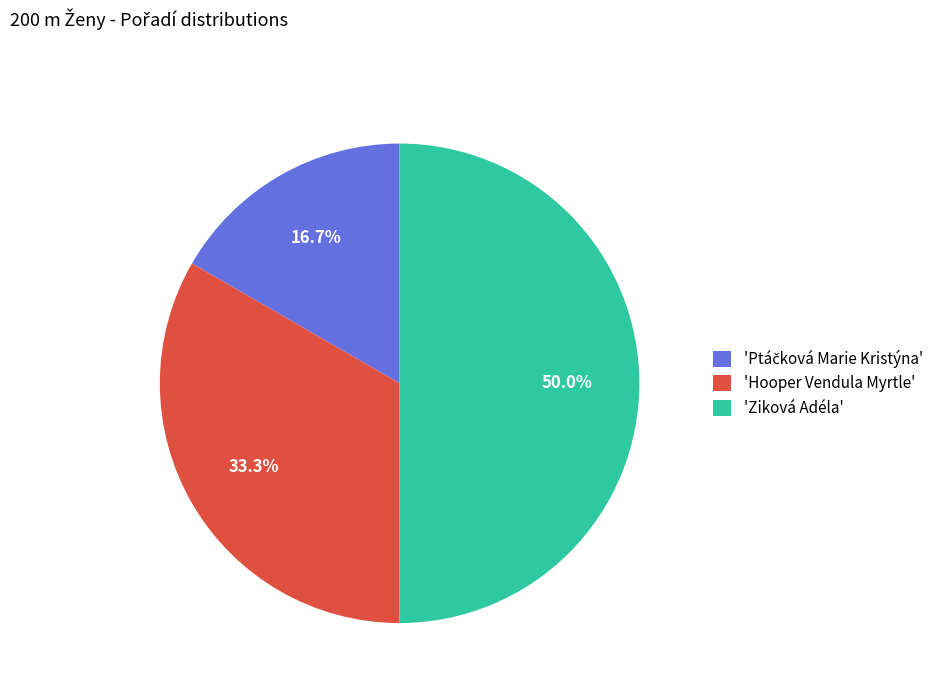

Which has a higher value, 'Hooper Vendula Myrtle' or 'Ziková Adéla'?

'Ziková Adéla'